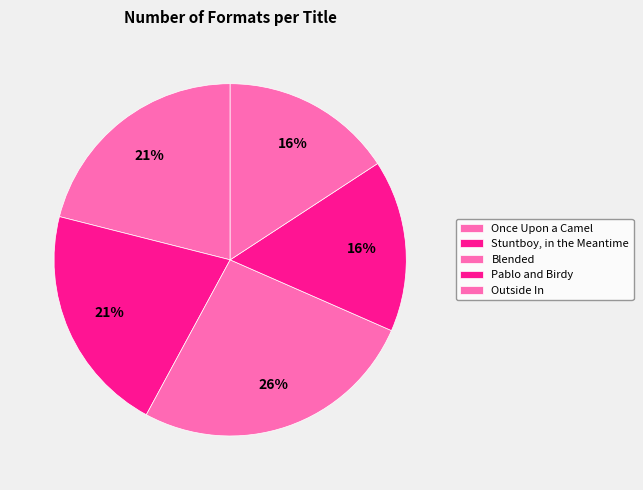

To the nearest percent, what is the difference between the Stuntboy, in the Meantime and Outside In slice percentages?

5%